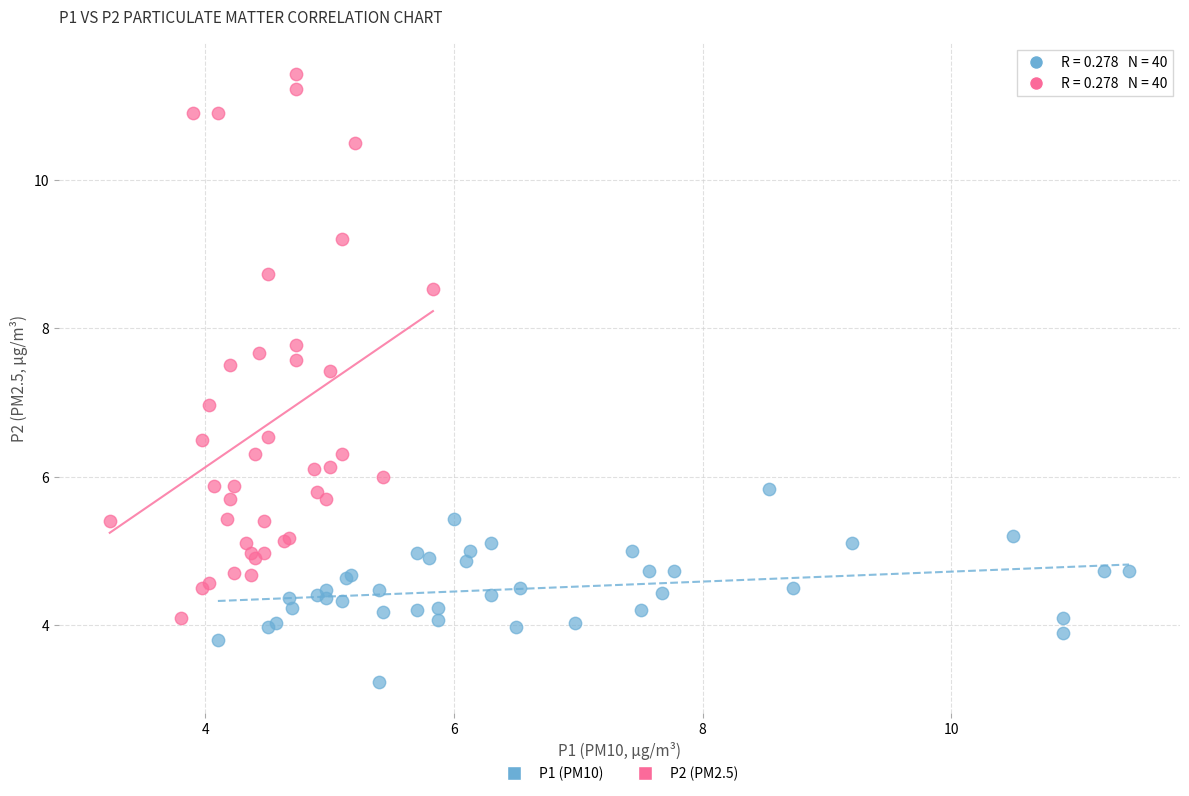

Which series has the largest Y range (max minus min)?

P2 (PM2.5)